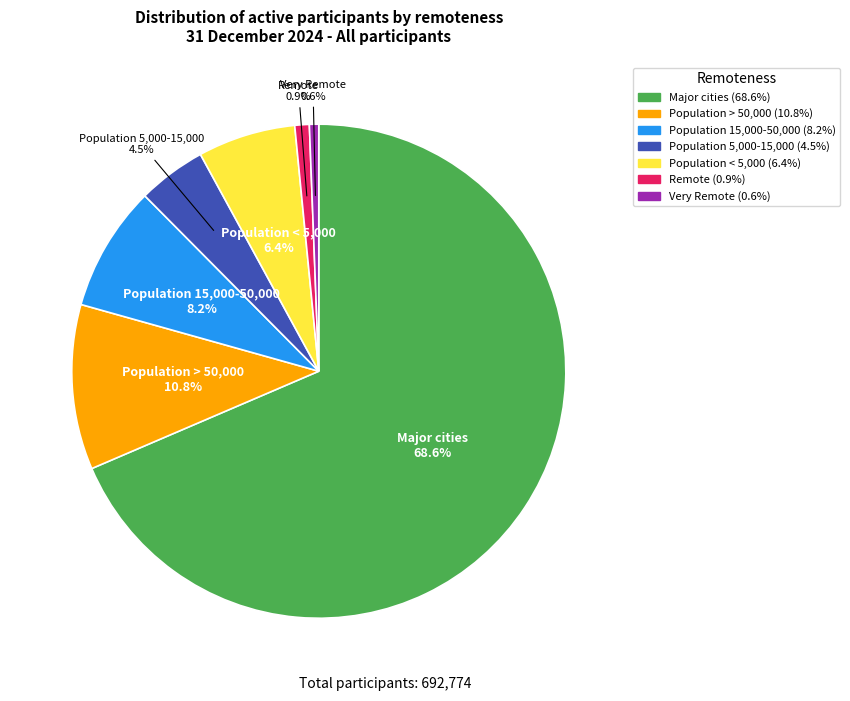

Which slice is the largest?

Major cities